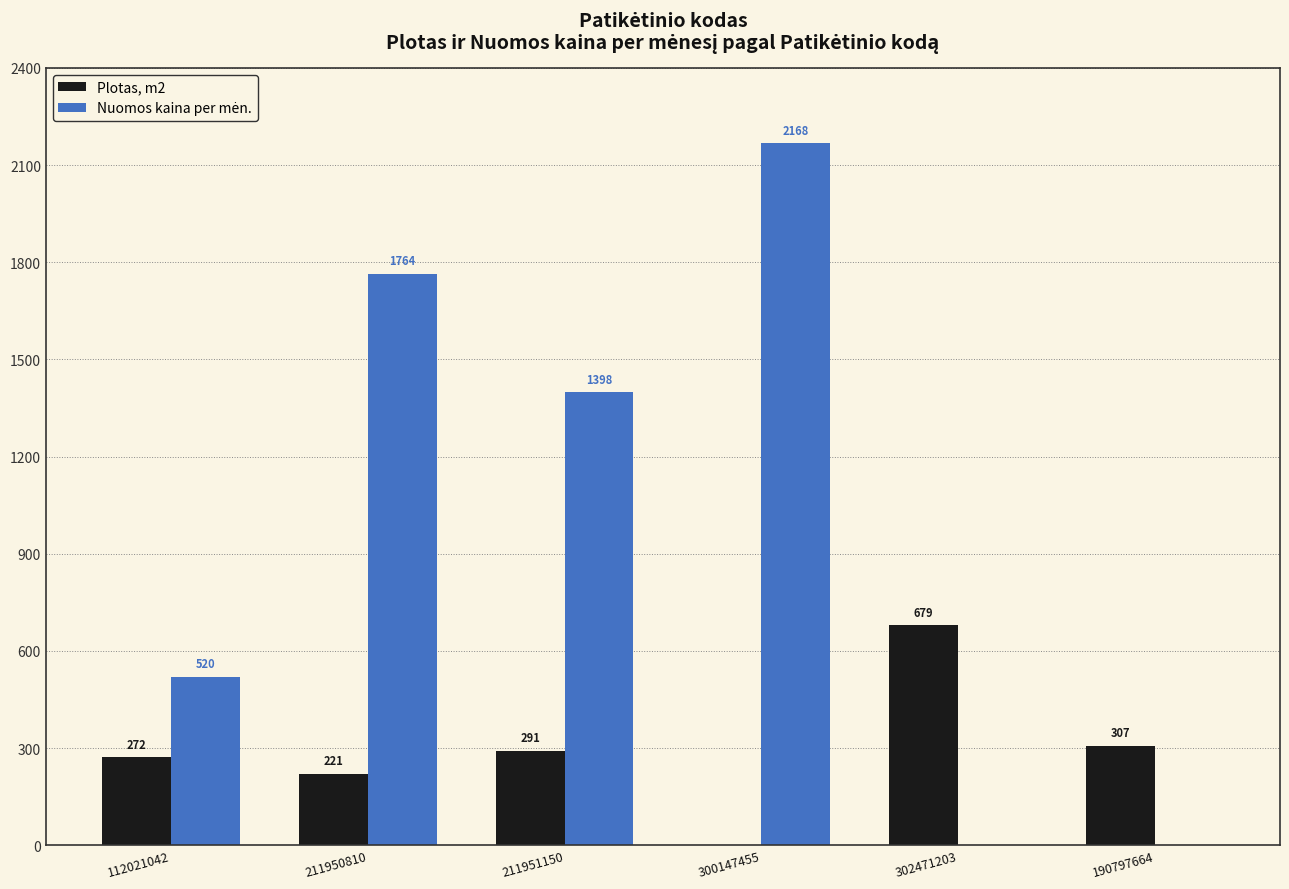

Count the number of data series in this chart.

2